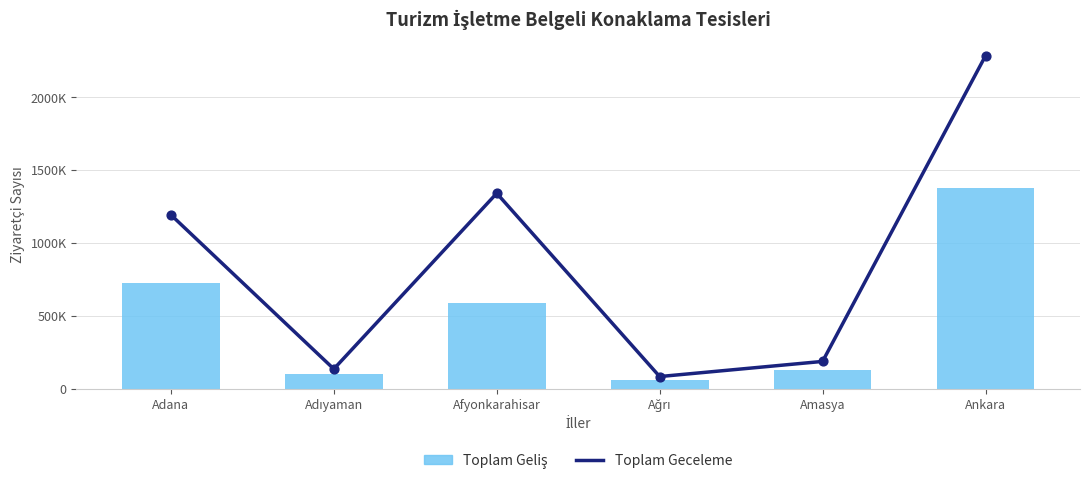

What are all the series names shown in the legend?

Toplam Geceleme, Toplam Geliş